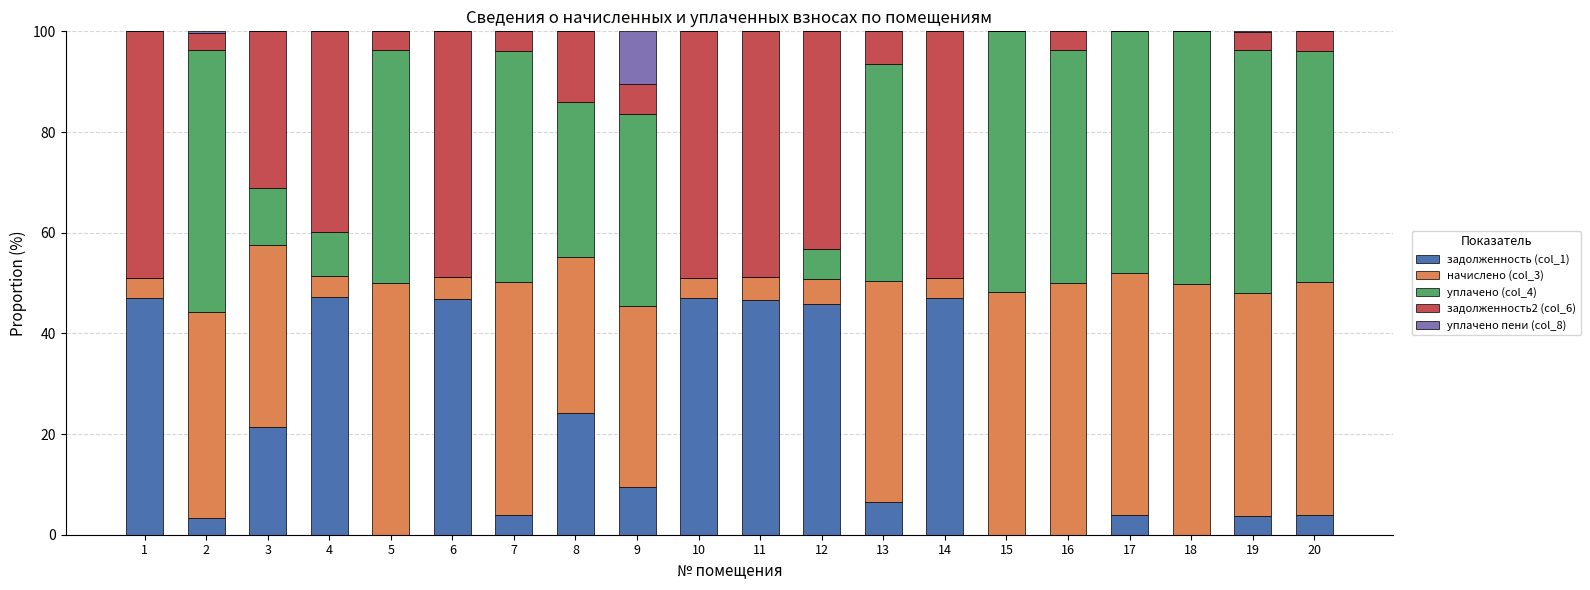

Does the chart contain stacked bars?

Yes